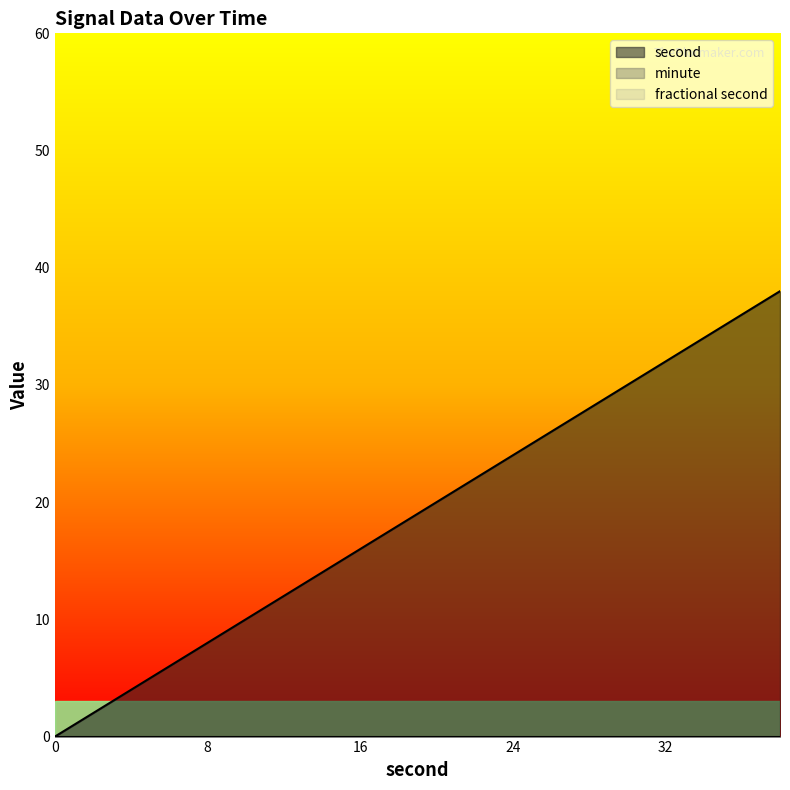

What is the spread (max minus min) of values at 20?

20